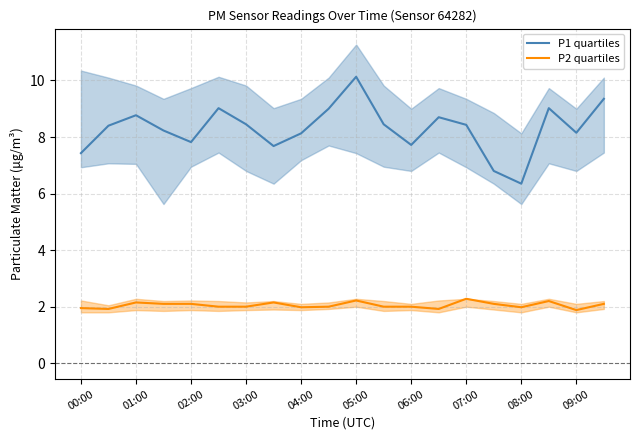

At which label does P1 quartiles reach its peak?

05:00